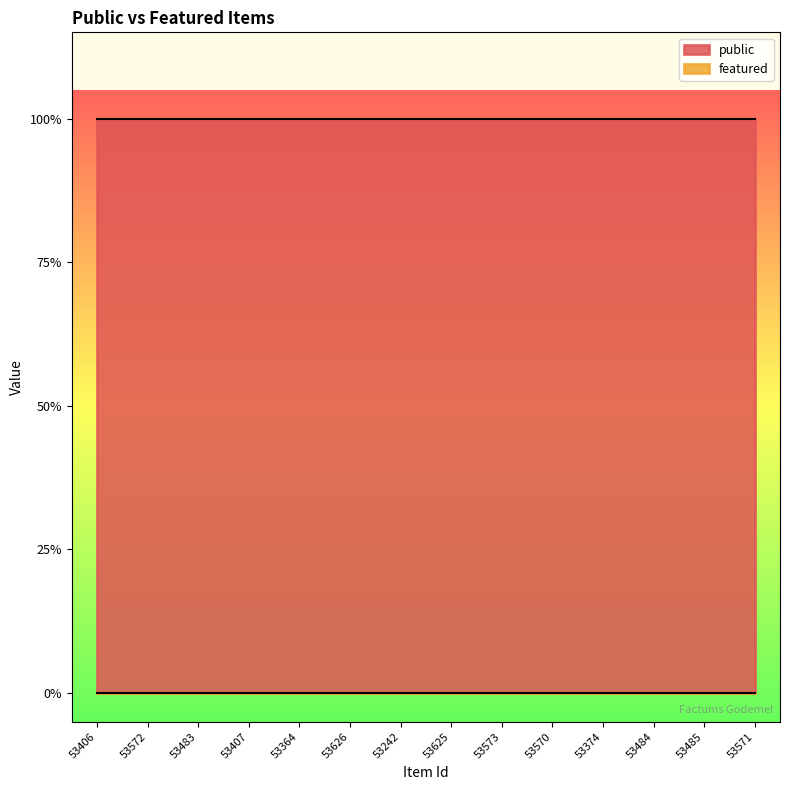

How many lines are shown in the chart?

2